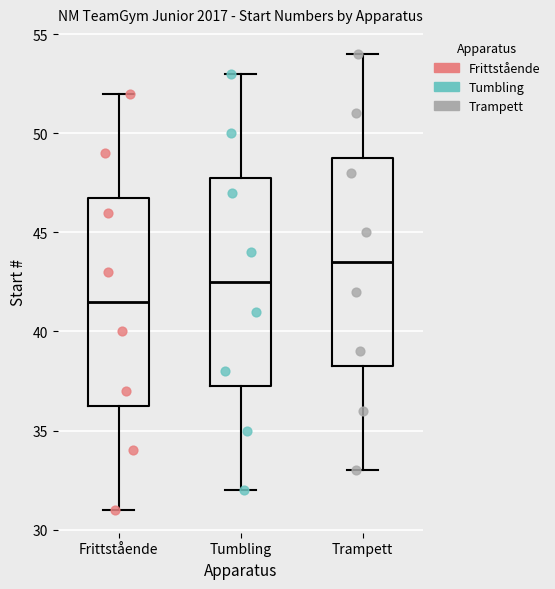

Reading left to right, read every box against the y-axis: the position of its median line, the range the box covers, and the ends of its whiskers. The values are not printed on the chart, so give them approximately, as read against the axis.

Frittstående: median 41.5, box 36.5 to 47.0, whiskers 31.0 to 52.0
Tumbling: median 42.5, box 37.5 to 48.0, whiskers 32.0 to 53.0
Trampett: median 43.5, box 38.5 to 49.0, whiskers 33.0 to 54.0